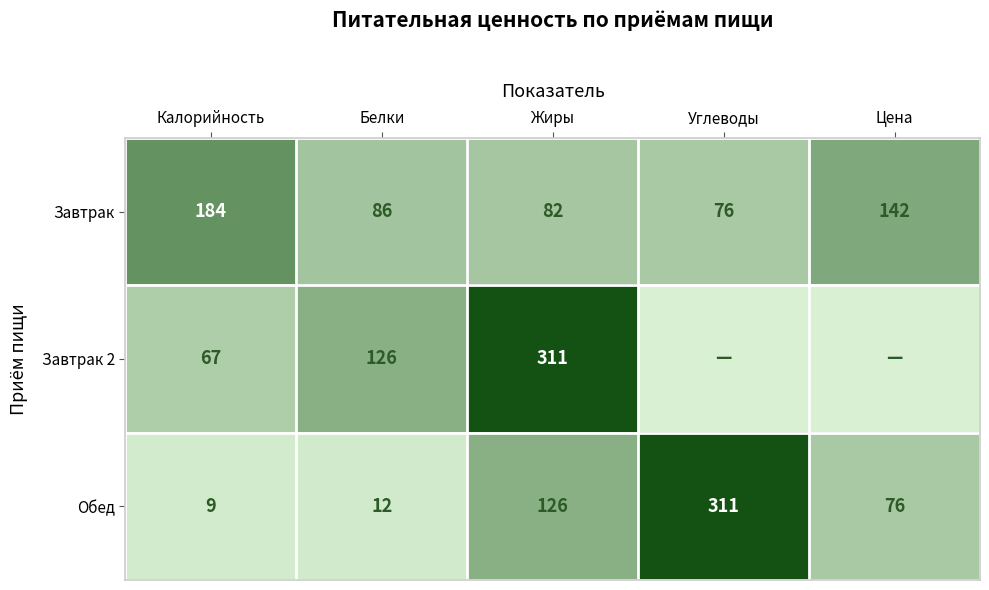

What value does the Обед series have at Цена, to the nearest 10?

80